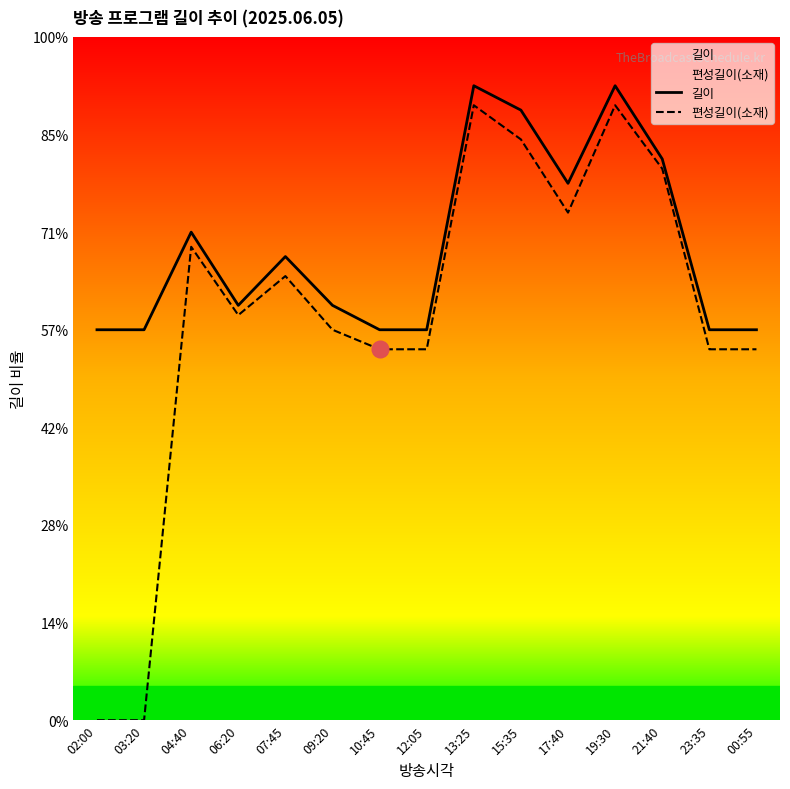

At how many categories does at least one series exceed 8?

15